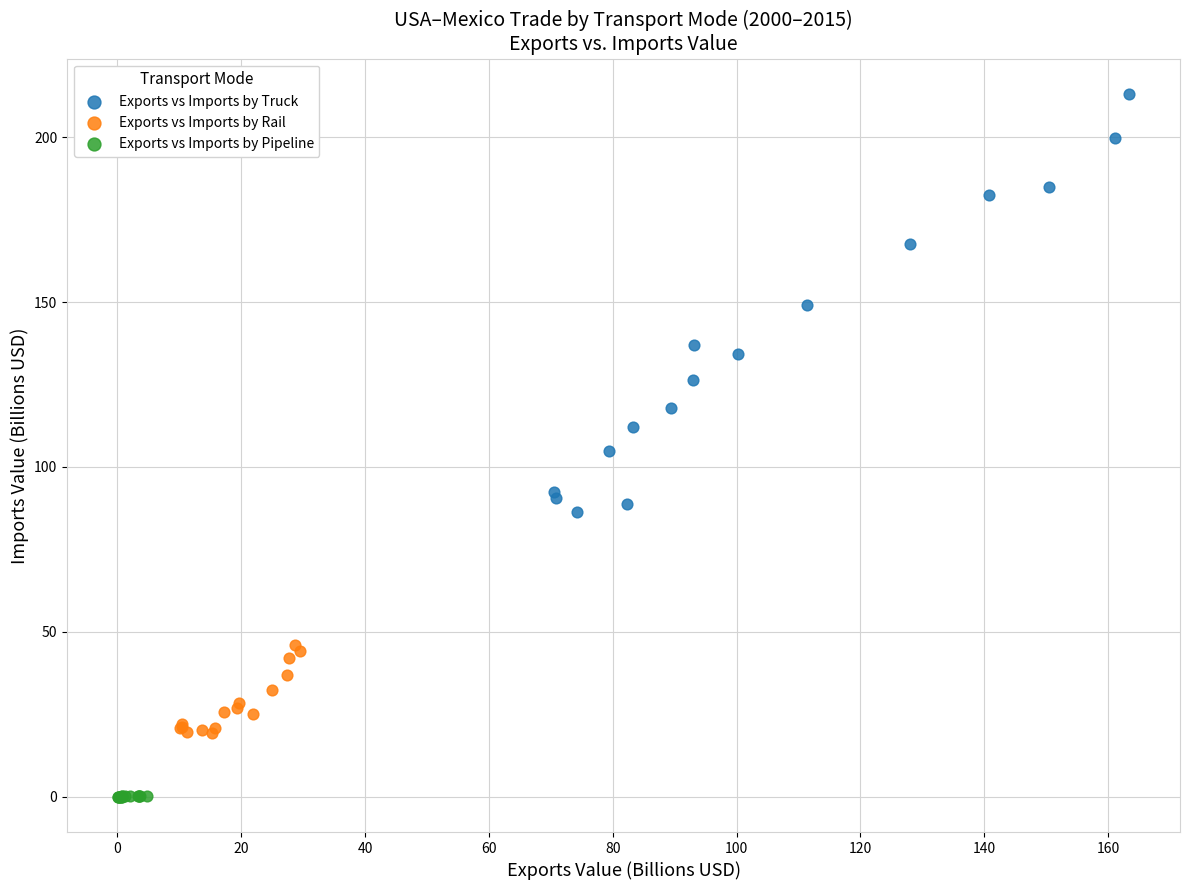

What are all the series names shown in the legend?

Exports vs Imports by Truck, Exports vs Imports by Rail, Exports vs Imports by Pipeline